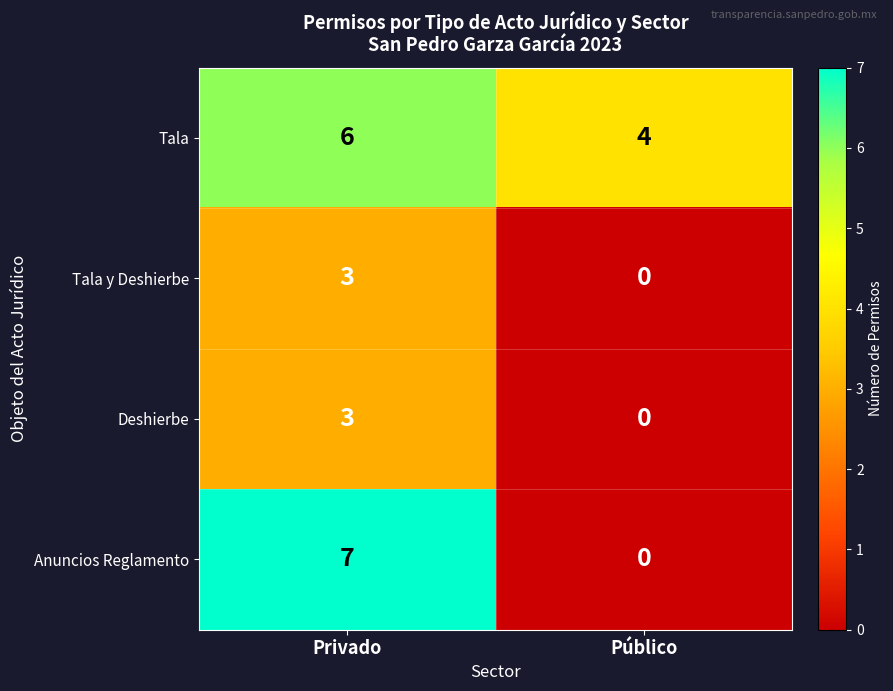

Is the value of Anuncios Reglamento at Privado greater than the value of Deshierbe at Público?

Yes